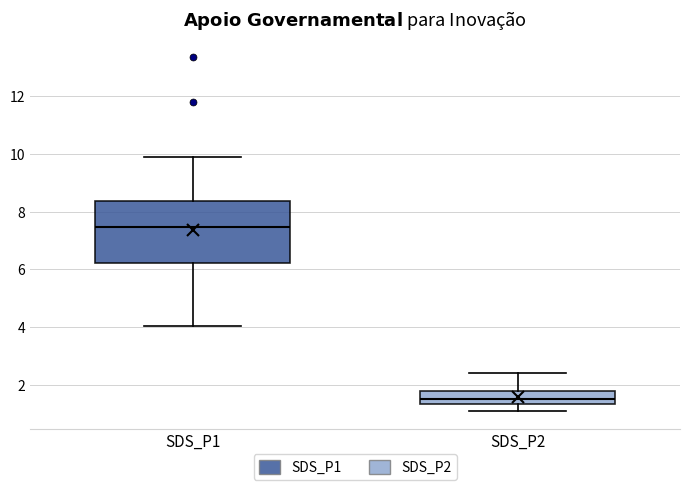

Where does the upper whisker of the box for SDS_P2 end on the y-axis? The values are not printed on the chart, so give them approximately, as read against the axis.

2.4